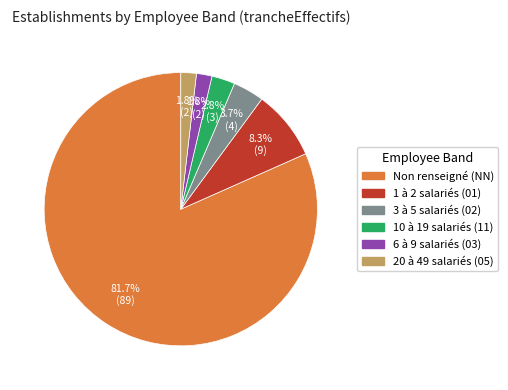

Is 6 à 9 salariés (03) the majority of the pie?

No